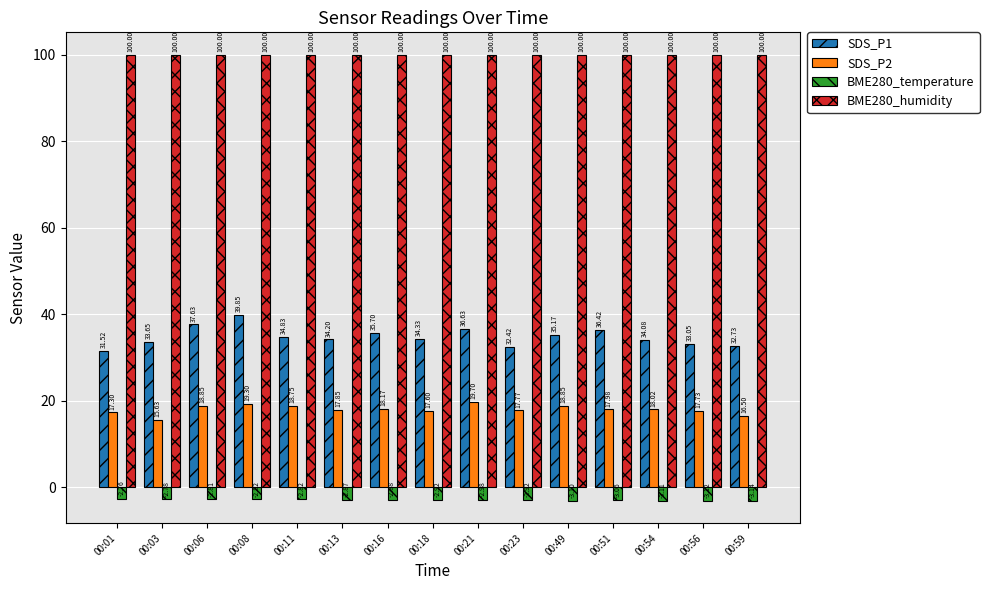

The value of BME280_humidity at 00:08 is 100.0. True or false?

True